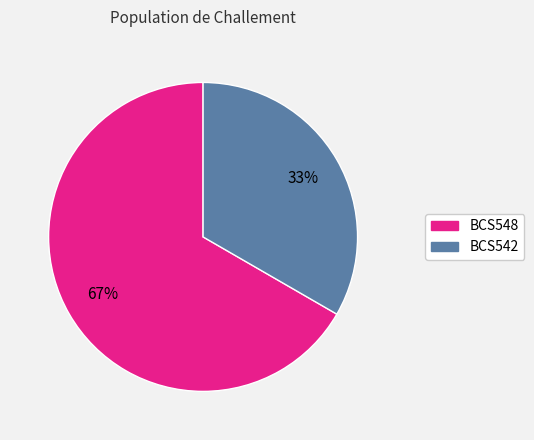

Is it true that BCS548 is 75% of the pie?

False